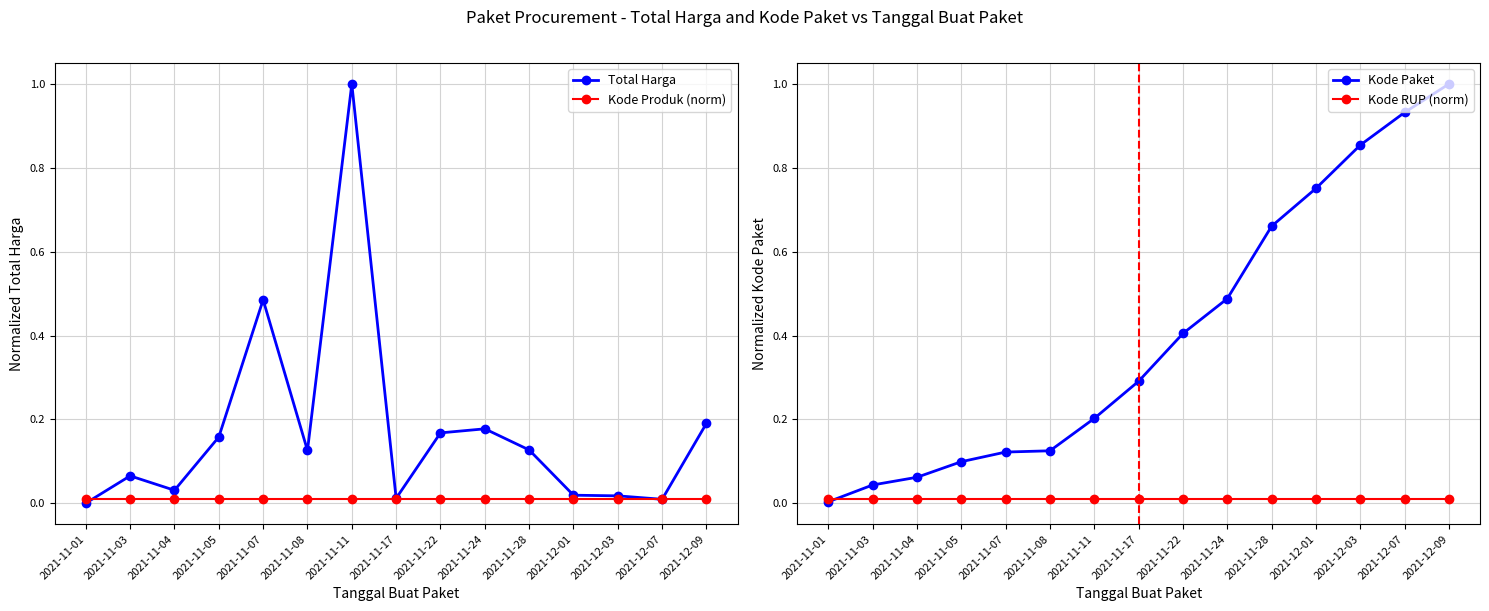

What are all the series names shown in the legend?

Total Harga, Kode Produk (norm), Kode Paket, Kode RUP (norm)